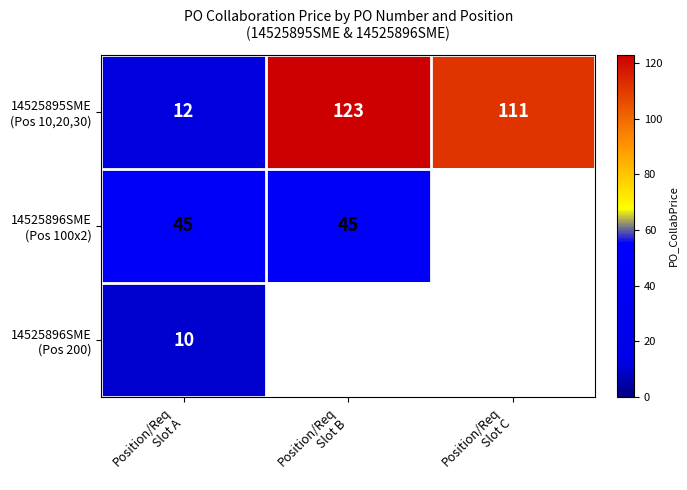

Rank the series at Position/Req Slot B from highest to lowest value.

14525895SME (Pos 10,20,30), 14525896SME (Pos 100x2), 14525896SME (Pos 200)